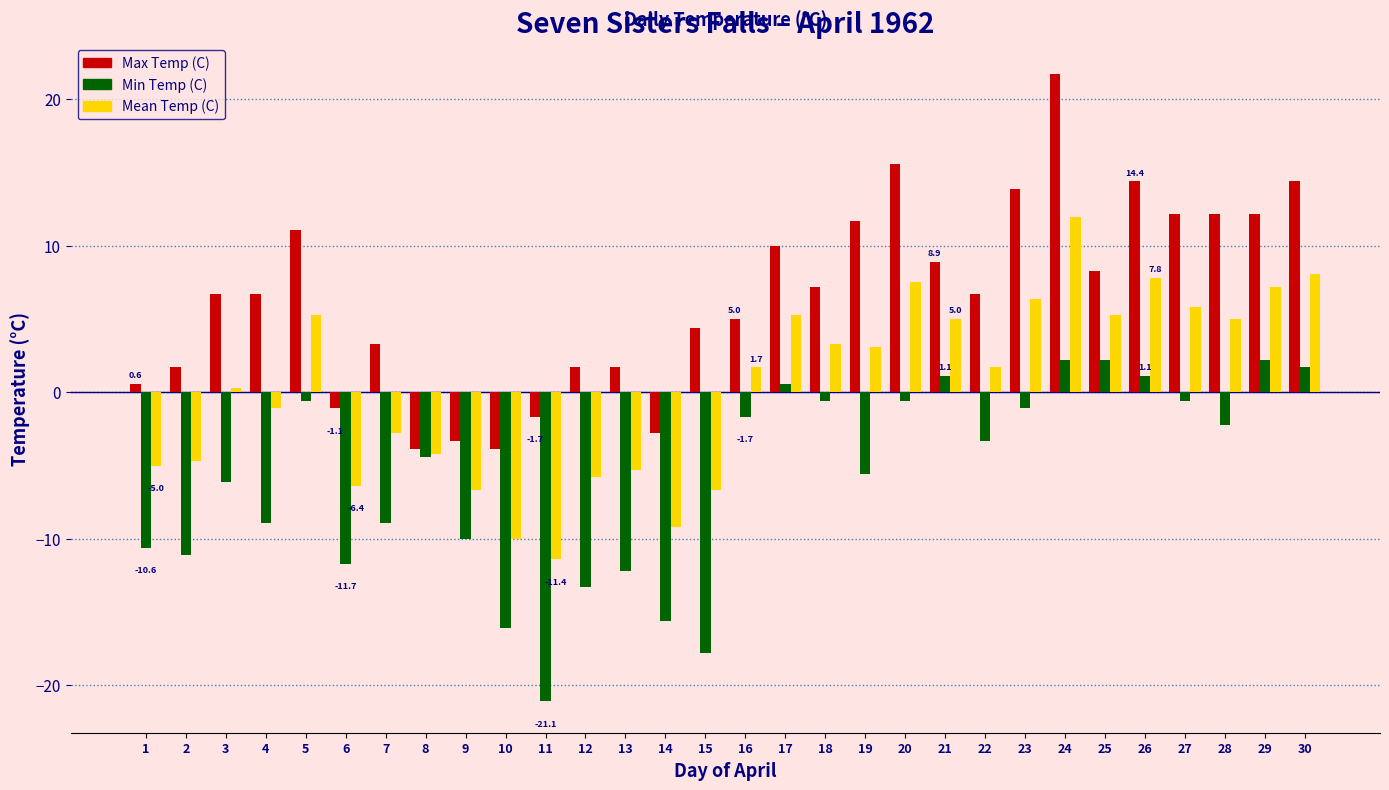

List the series in order of their overall mean, highest first.

Max Temp (C), Mean Temp (C), Min Temp (C)